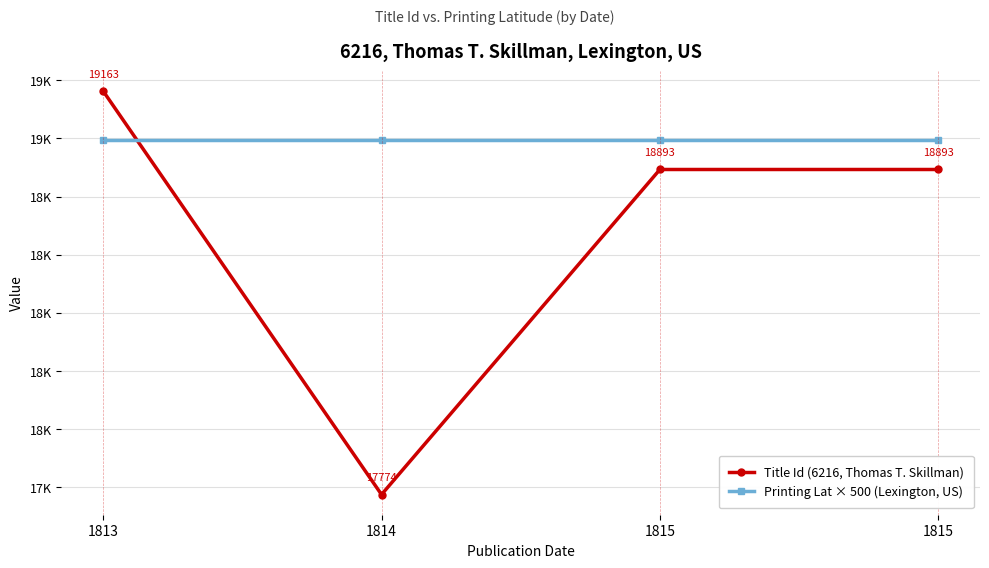

What is the minimum value shown in the chart?

17774.0